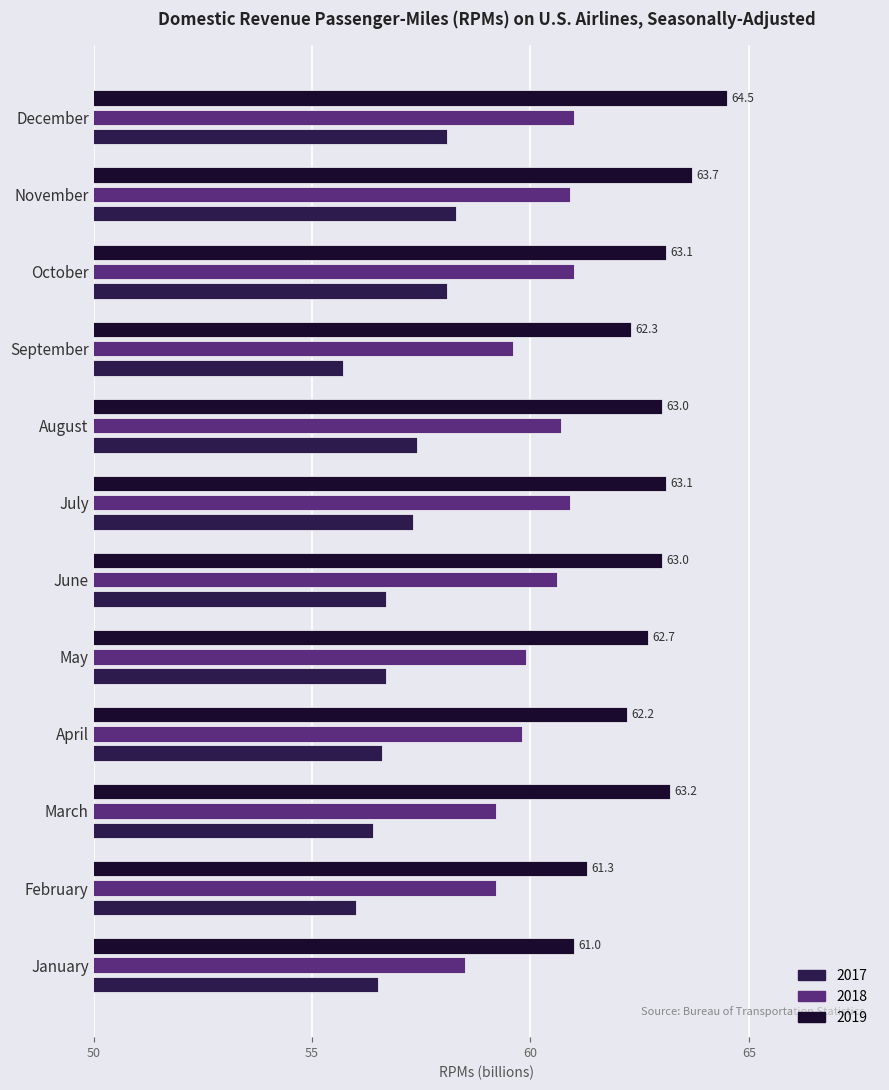

What is the sum of the 2017 values at August and February?

113.4